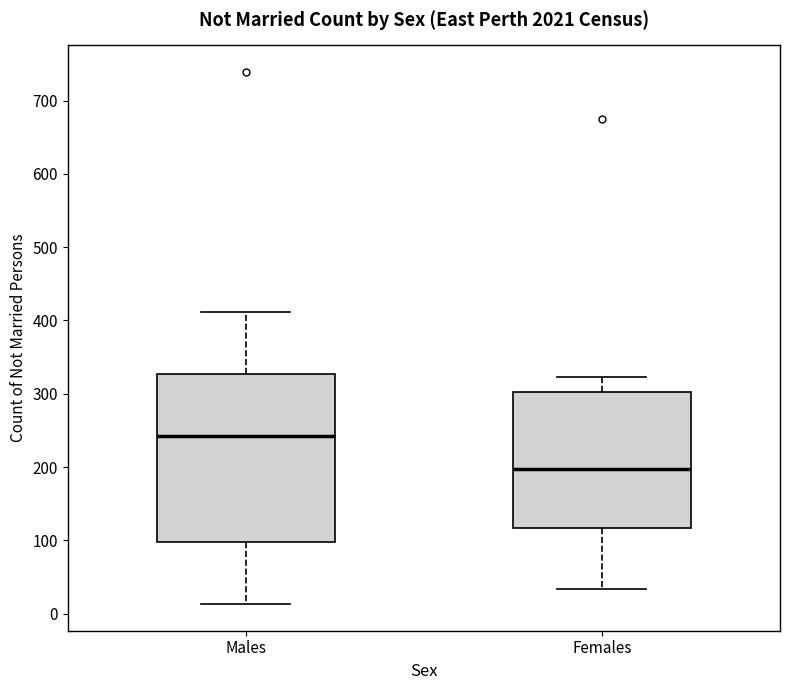

Which box is the tallest, from its lower edge to its upper edge?

Males